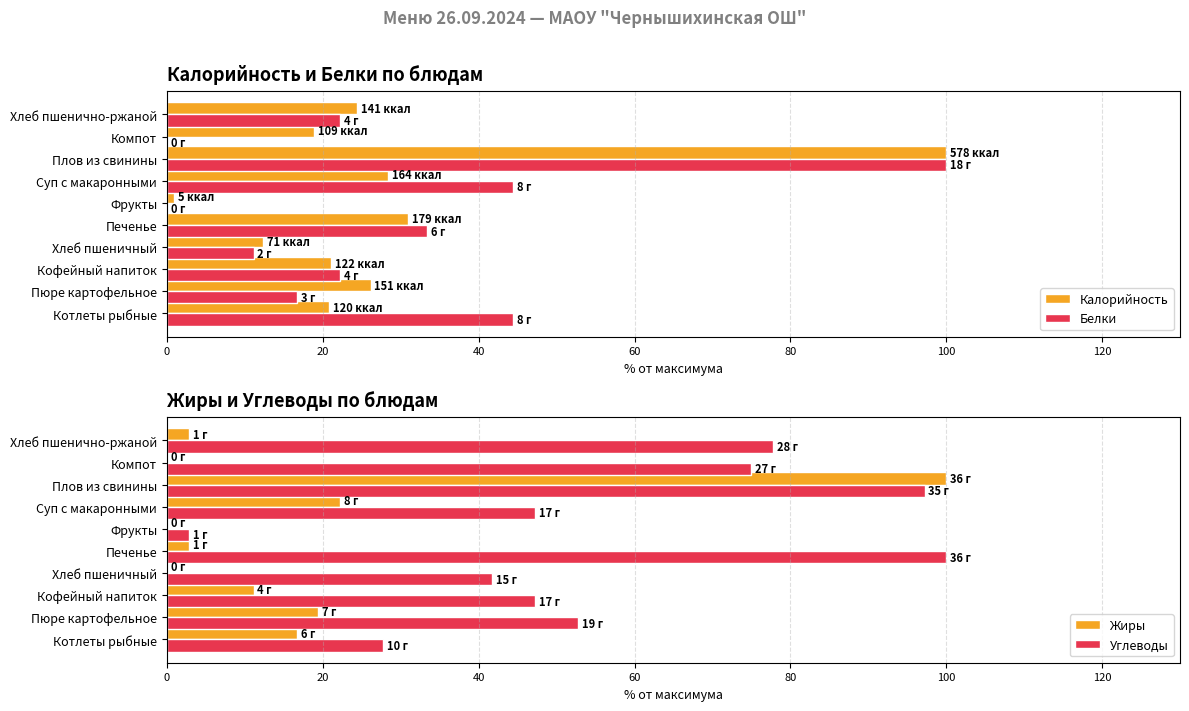

Reading left to right, what are all the values shown in this chart?

Калорийность: 20.8	26.1	21.1	12.3	31.0	0.9	28.4	100.0	18.9	24.4
Белки: 44.4	16.7	22.2	11.1	33.3	0.0	44.4	100.0	0.0	22.2
Жиры: 16.7	19.4	11.1	0.0	2.8	0.0	22.2	100.0	0.0	2.8
Углеводы: 27.8	52.8	47.2	41.7	100.0	2.8	47.2	97.2	75.0	77.8